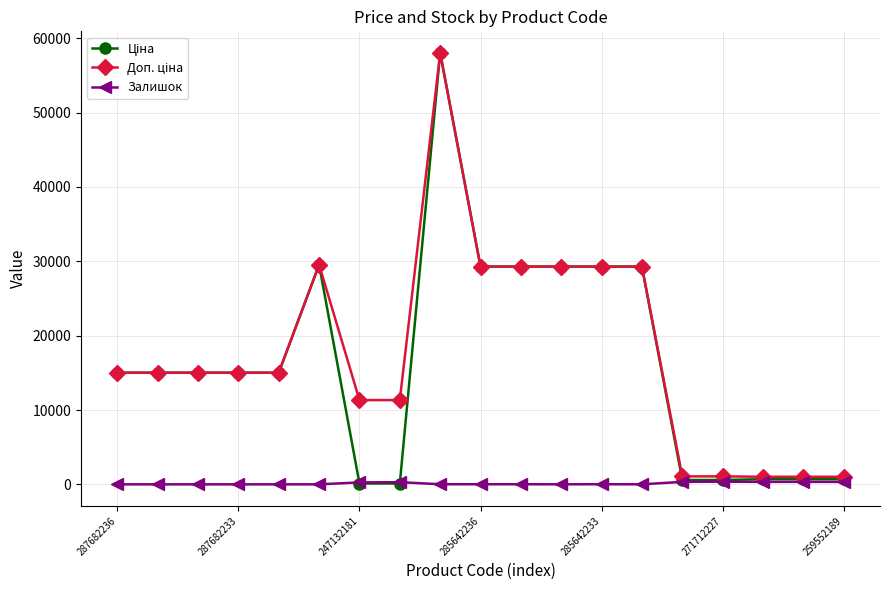

True or false: Залишок has more than 1 interior local peaks.

True